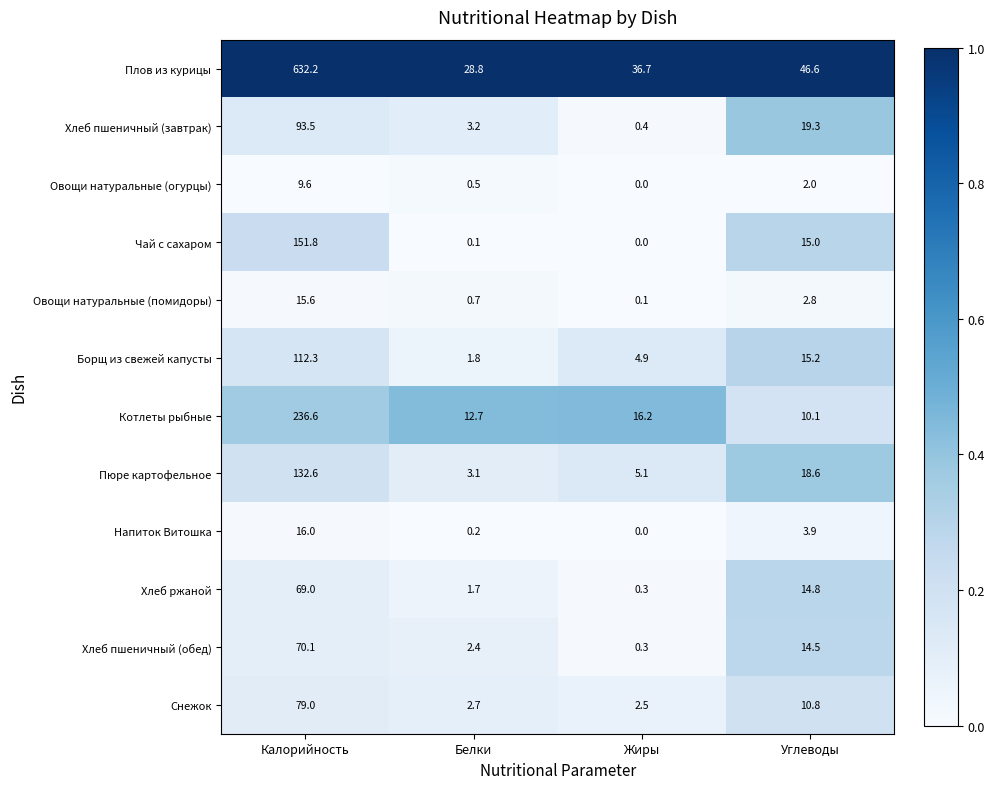

At how many categories does at least one series exceed 0?

4